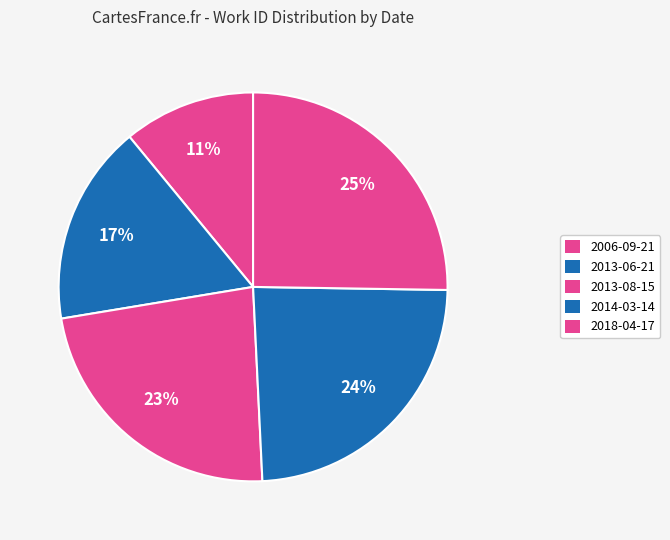

To the nearest percent, what percentage of the pie is 2014-03-14?

24%